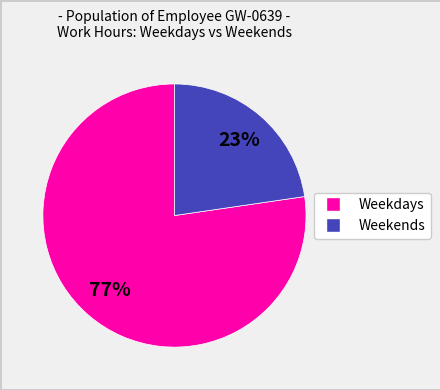

Is there any slice that represents more than half of the pie?

Yes